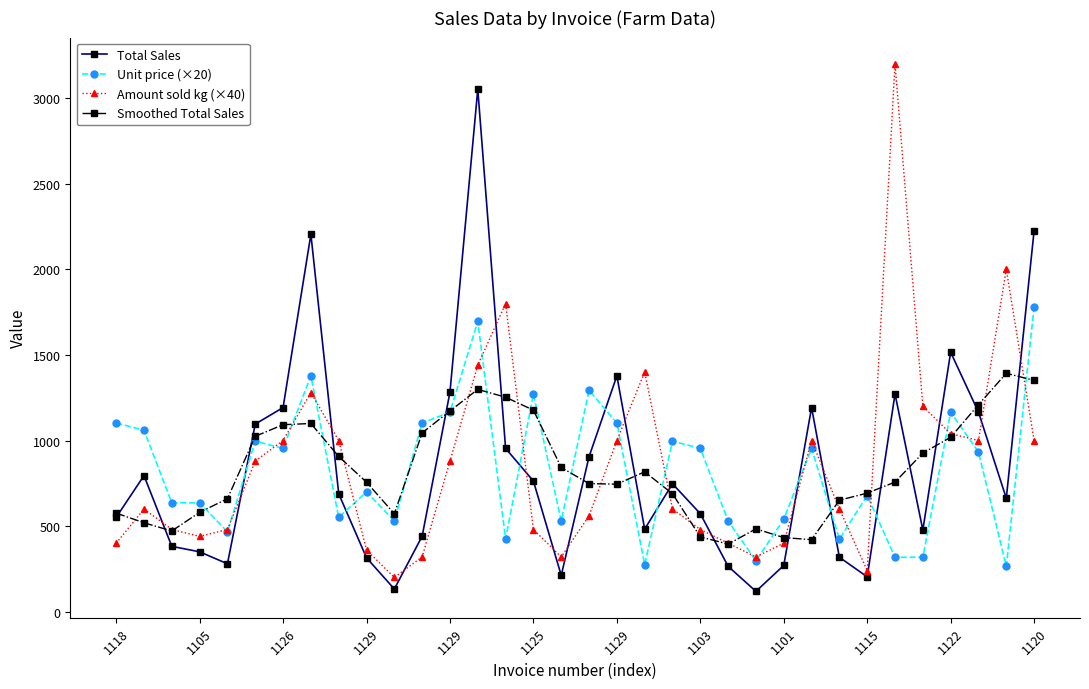

At how many categories does at least one series exceed 1843?

5